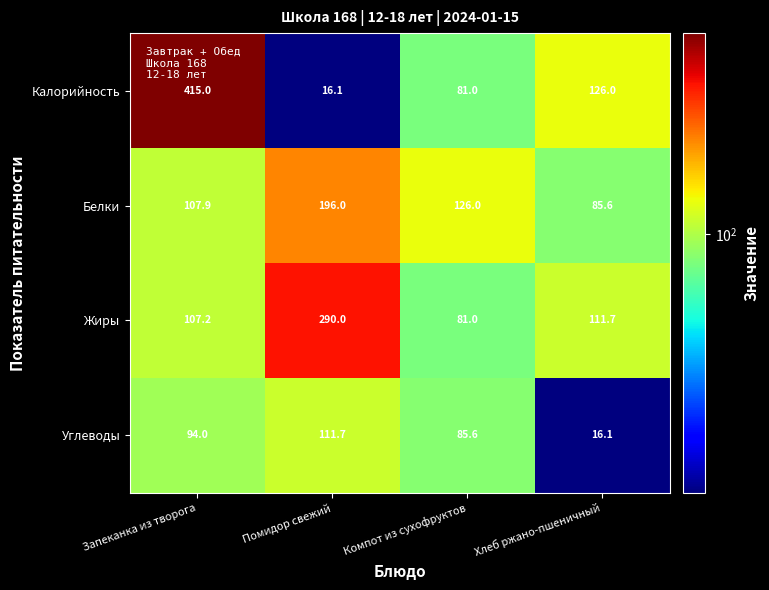

Is the value of Углеводы at Помидор свежий greater than the value of Калорийность at Хлеб ржано-пшеничный?

No